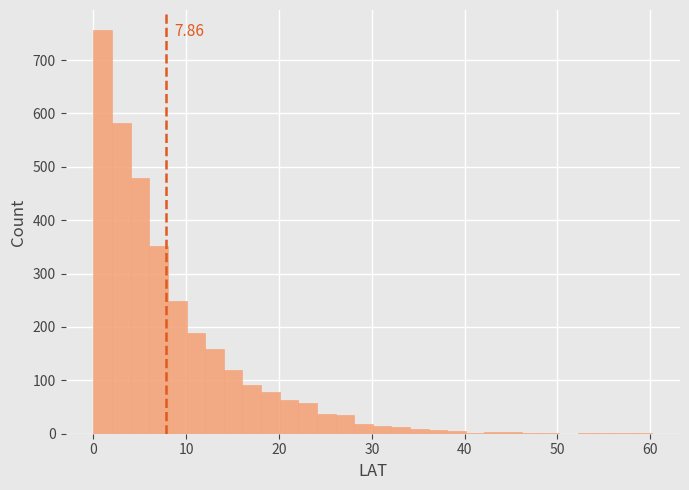

Read against the x-axis, roughly where is the centre of the tallest bar?

1